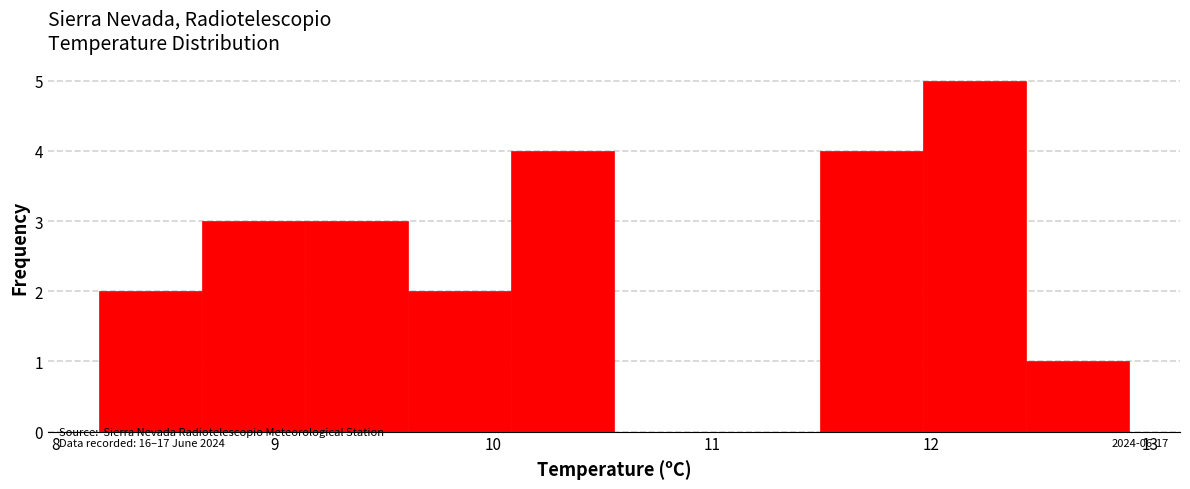

Reading left to right, transcribe this chart: for each bar, give the range it covers on the x-axis and its height. Neither the bar edges nor the heights are printed on the chart, so give them approximately, as read against the axes.

8.20 to 8.67: 2
8.67 to 9.14: 3
9.14 to 9.61: 3
9.61 to 10.08: 2
10.08 to 10.55: 4
10.55 to 11.02: 0
11.02 to 11.49: 0
11.49 to 11.96: 4
11.96 to 12.43: 5
12.43 to 12.90: 1